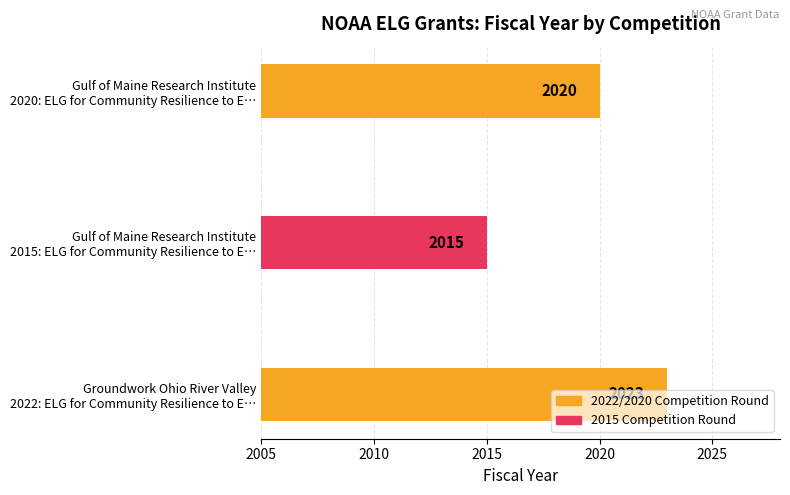

How many series are shown in this chart?

1